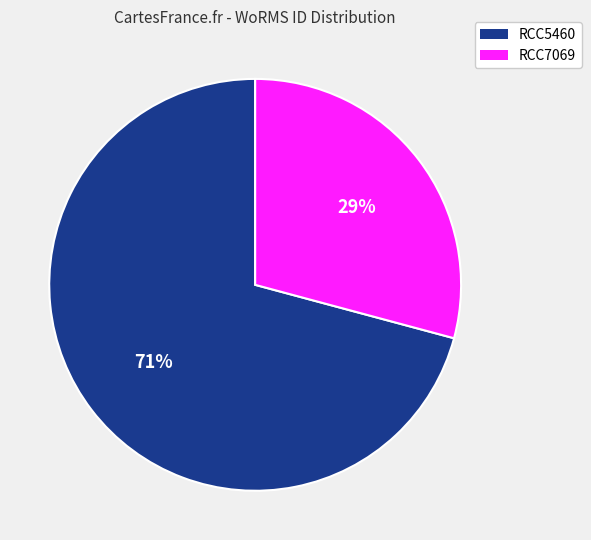

Rank the categories by value from highest to lowest.

RCC5460, RCC7069